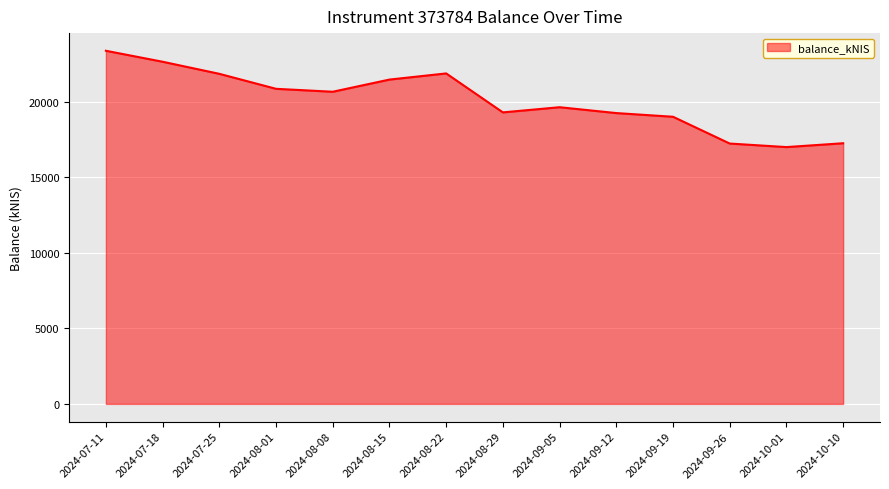

Is it true that the value at 2024-10-10 is 17248.4?

True